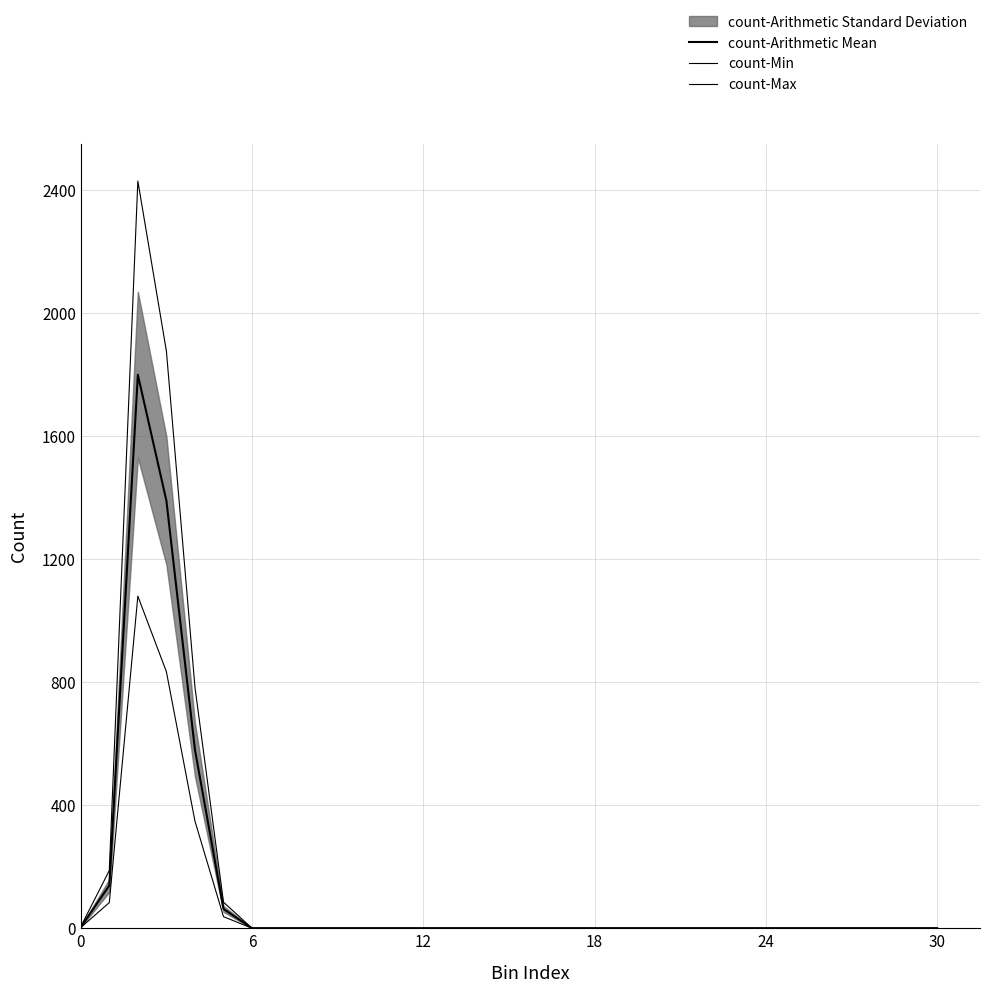

What is the difference between the maximum and minimum values in the count-Min series?

1080.0